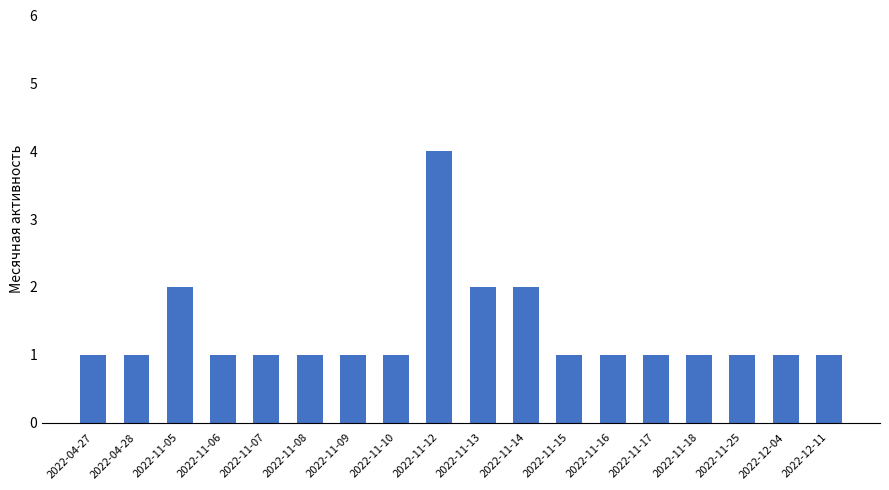

Reading left to right, transcribe all the data shown in this chart.

2022-04-27=1	2022-04-28=1	2022-11-05=2	2022-11-06=1	2022-11-07=1	2022-11-08=1	2022-11-09=1	2022-11-10=1	2022-11-12=4	2022-11-13=2	2022-11-14=2	2022-11-15=1	2022-11-16=1	2022-11-17=1	2022-11-18=1	2022-11-25=1	2022-12-04=1	2022-12-11=1